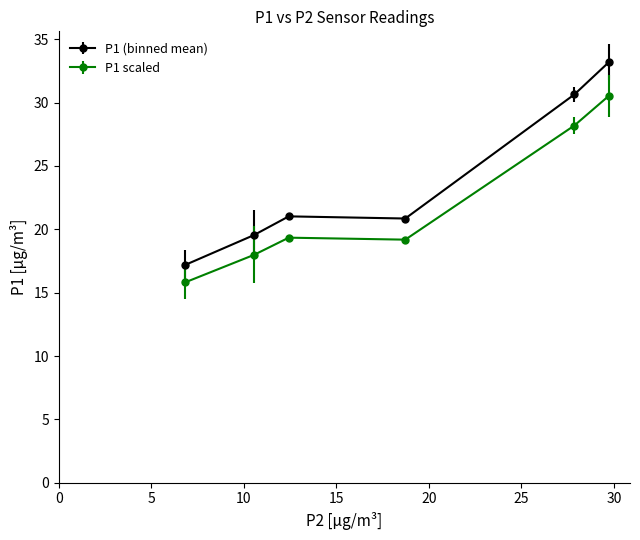

Which series has the widest spread of values?

P1 (binned mean)